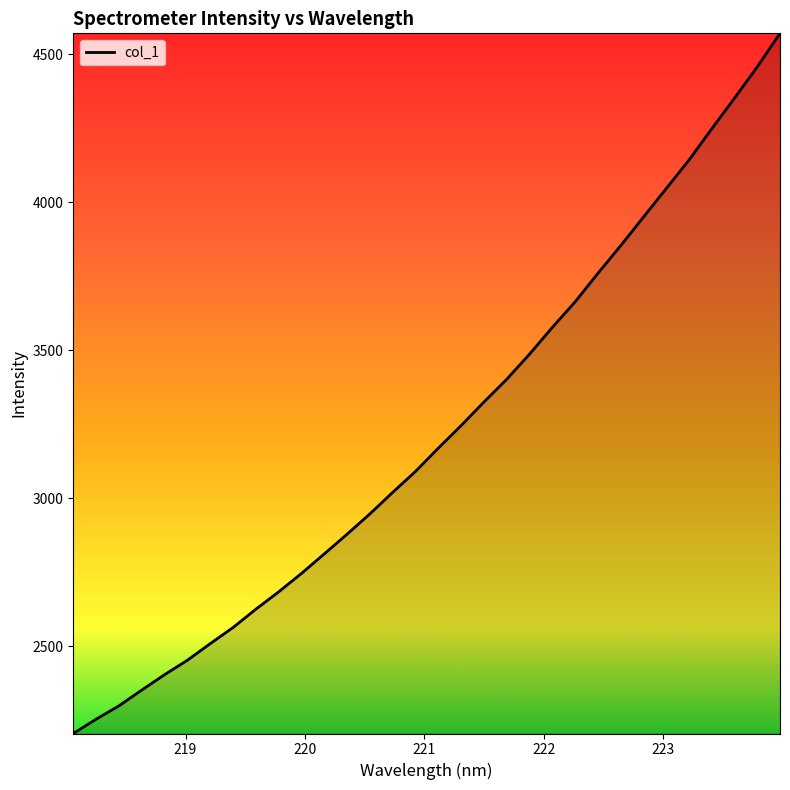

What is the maximum value shown in the chart?

4571.2